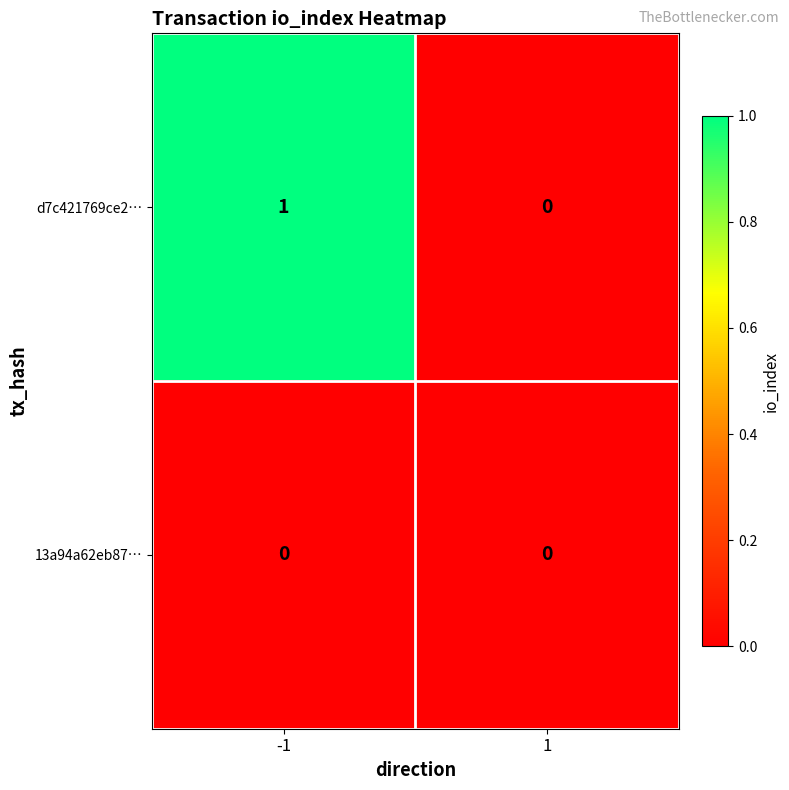

Which series has the largest total across all categories?

d7c421769ce2…